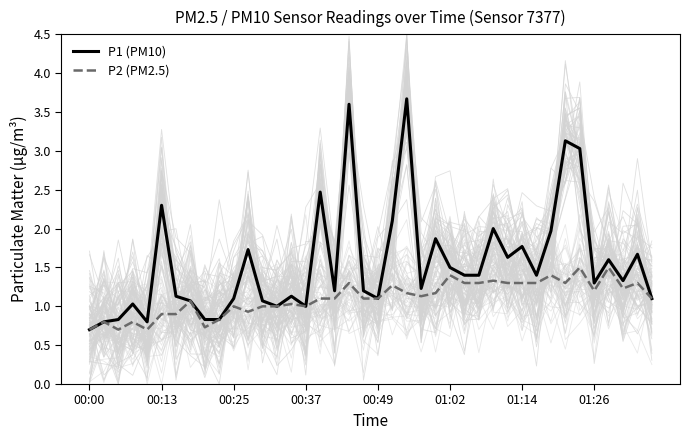

Which series has the largest total across all categories?

P1 (PM10)